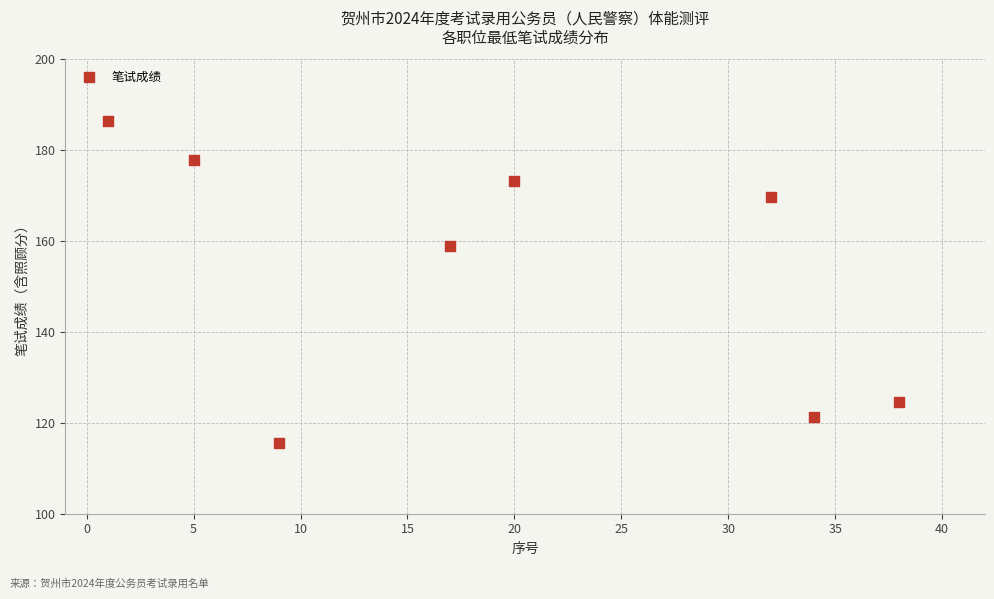

What Y value in the scatter plot is closest to 151?

158.9